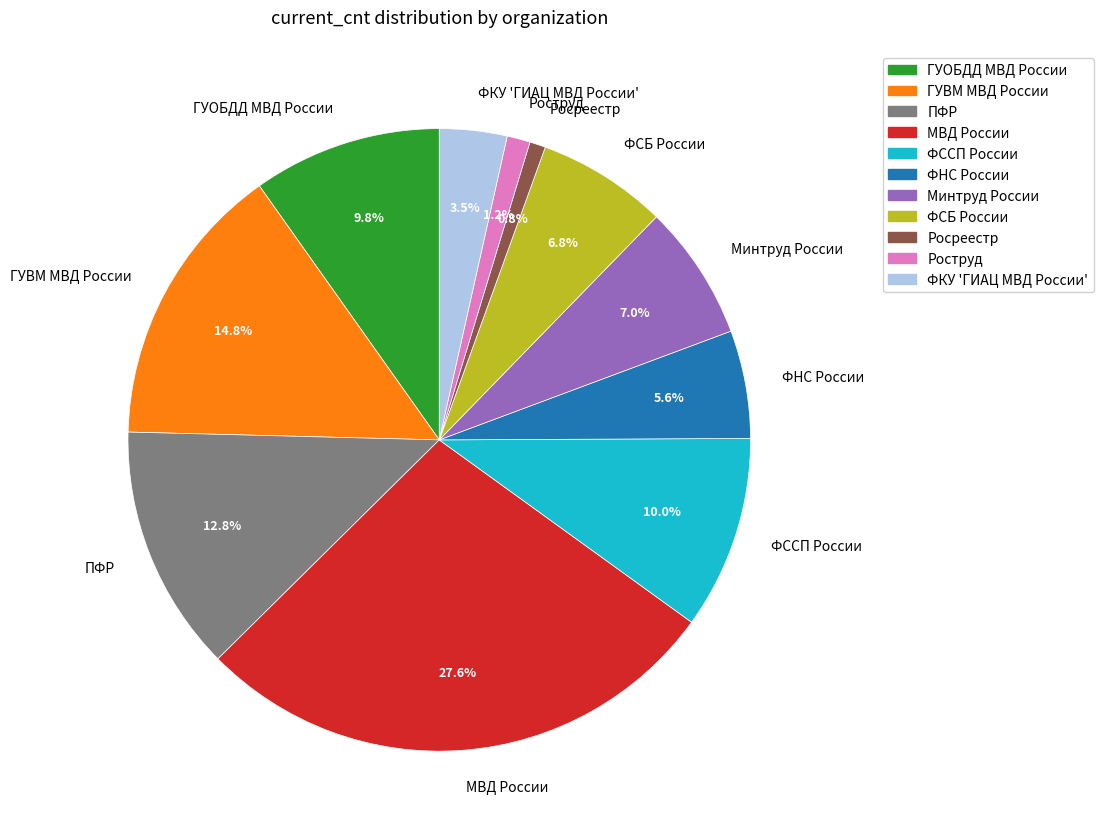

Is ГУОБДД МВД России the majority of the pie?

No